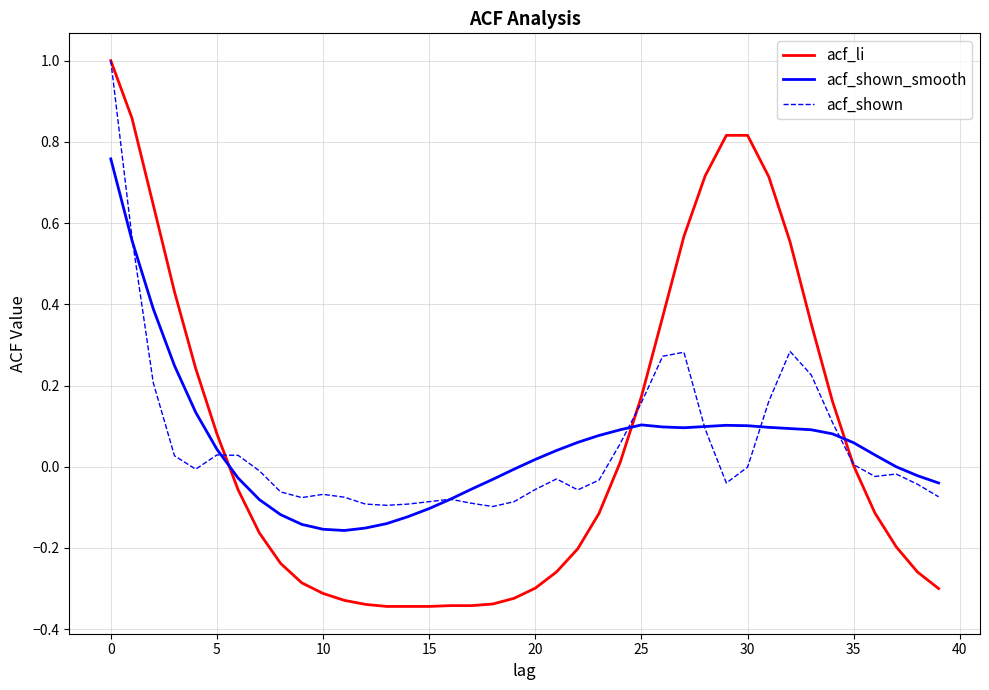

True or false: acf_shown_smooth and acf_li intersect in this chart.

True